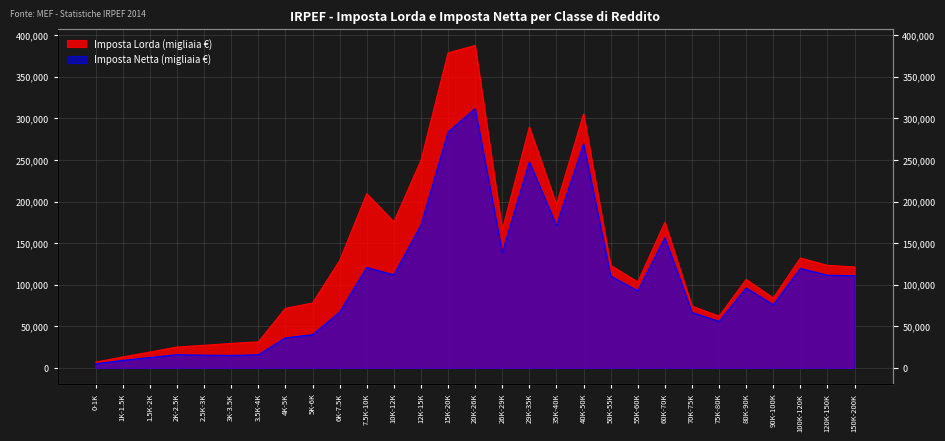

In imposta_netta_ammontare, how many points are lower than both neighbors (excluding endpoints)?

7